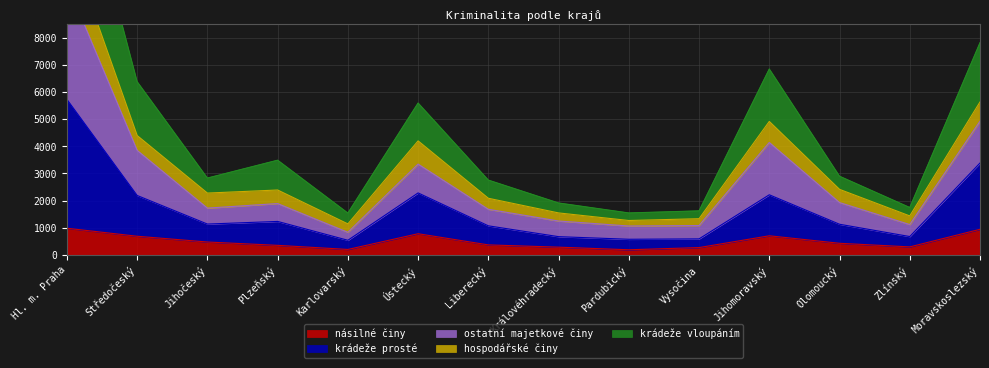

What is the lowest value of the násilné činy series?

188